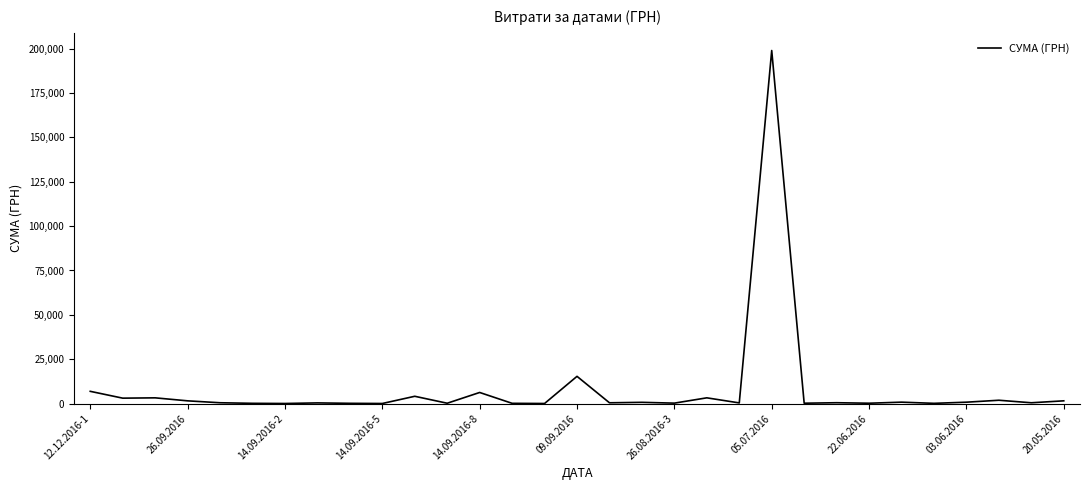

What is the maximum value shown in the chart?

199000.0